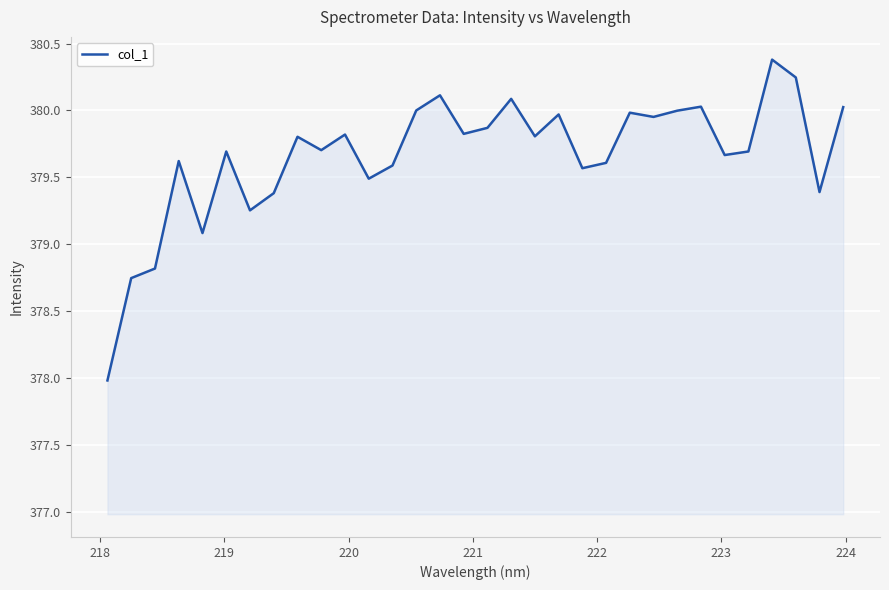

What is the difference between the maximum and minimum values?

2.4